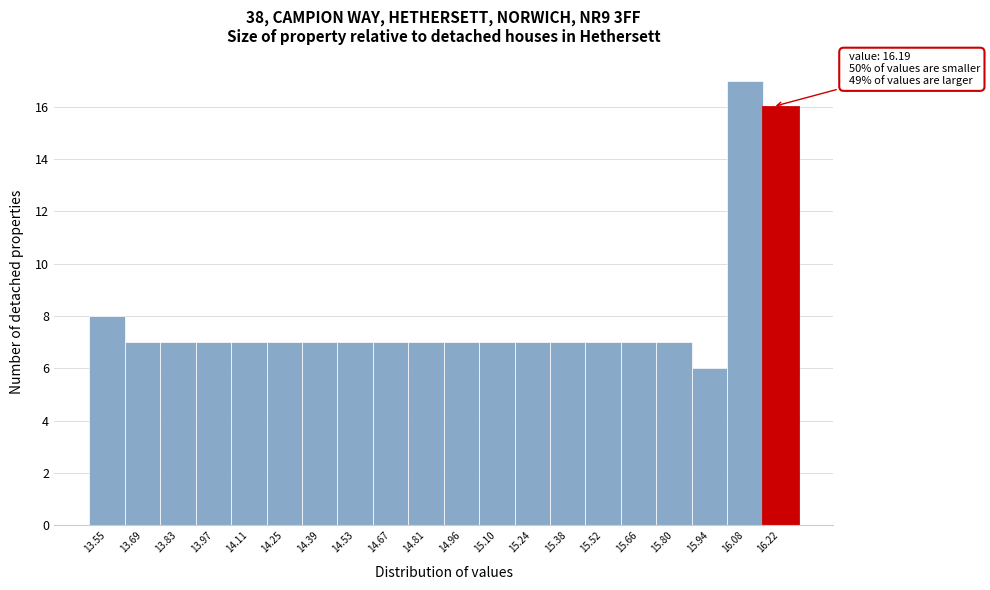

Which range on the x-axis has the tallest bar?

16.00 to 16.14